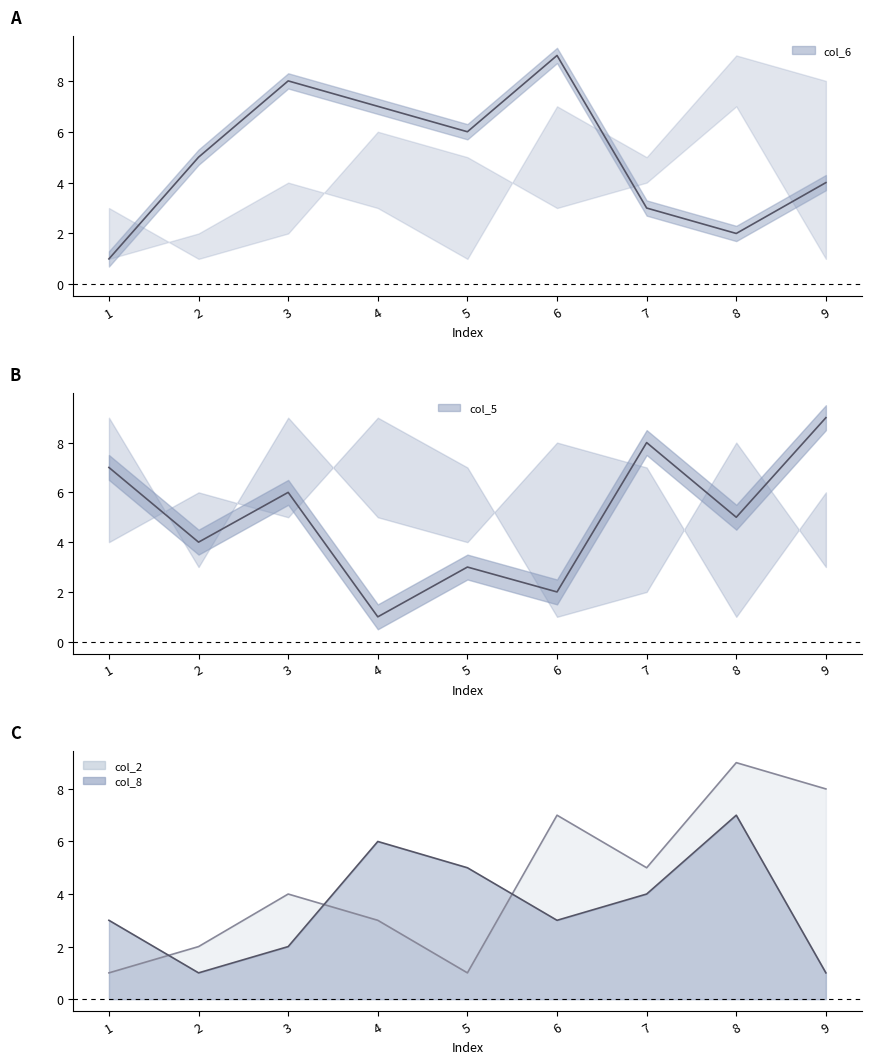

List the labels in order of col_5_line value, largest first.

9, 7, 1, 3, 8, 2, 5, 6, 4